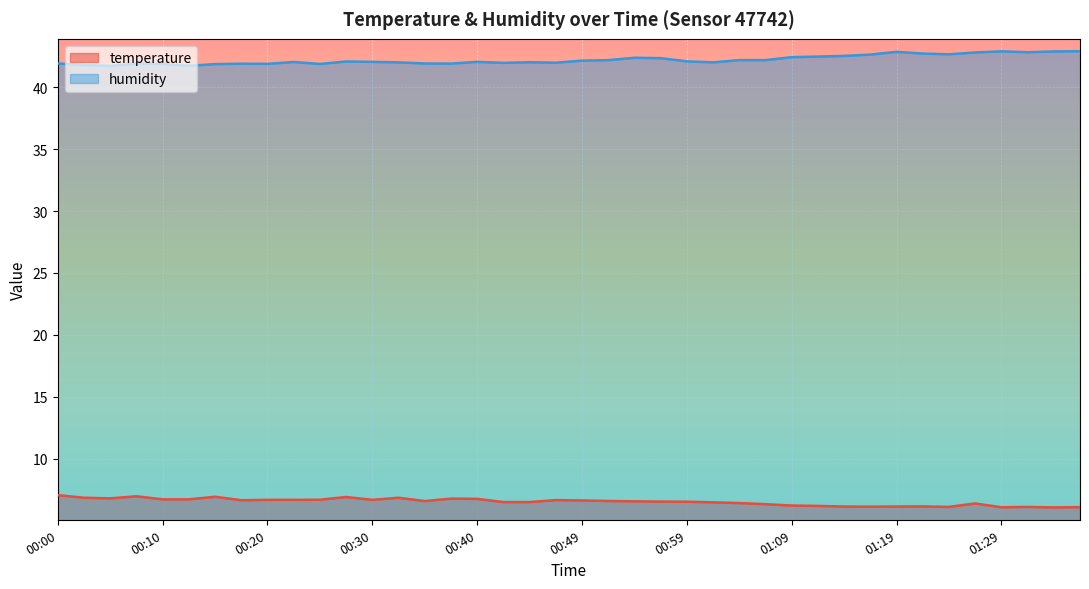

How many interior local peaks does the humidity series have?

9